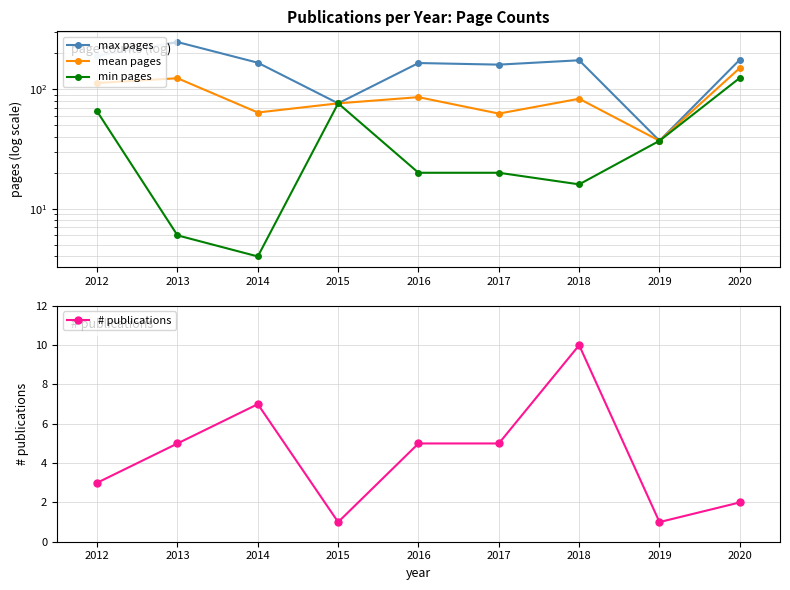

How many lines are shown in the chart?

4